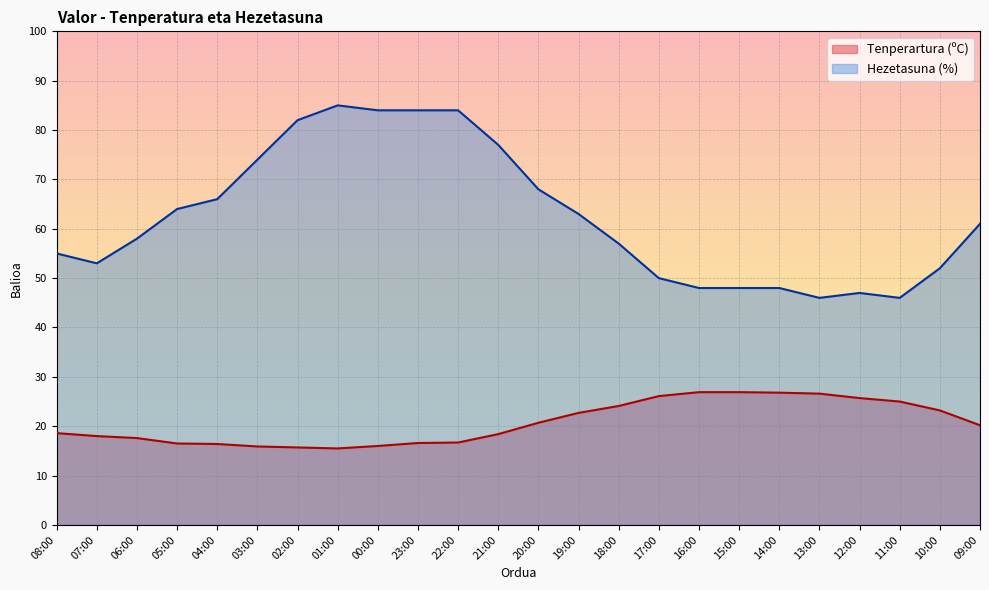

How many values in the Hezetasuna (%) series are below 61?

12